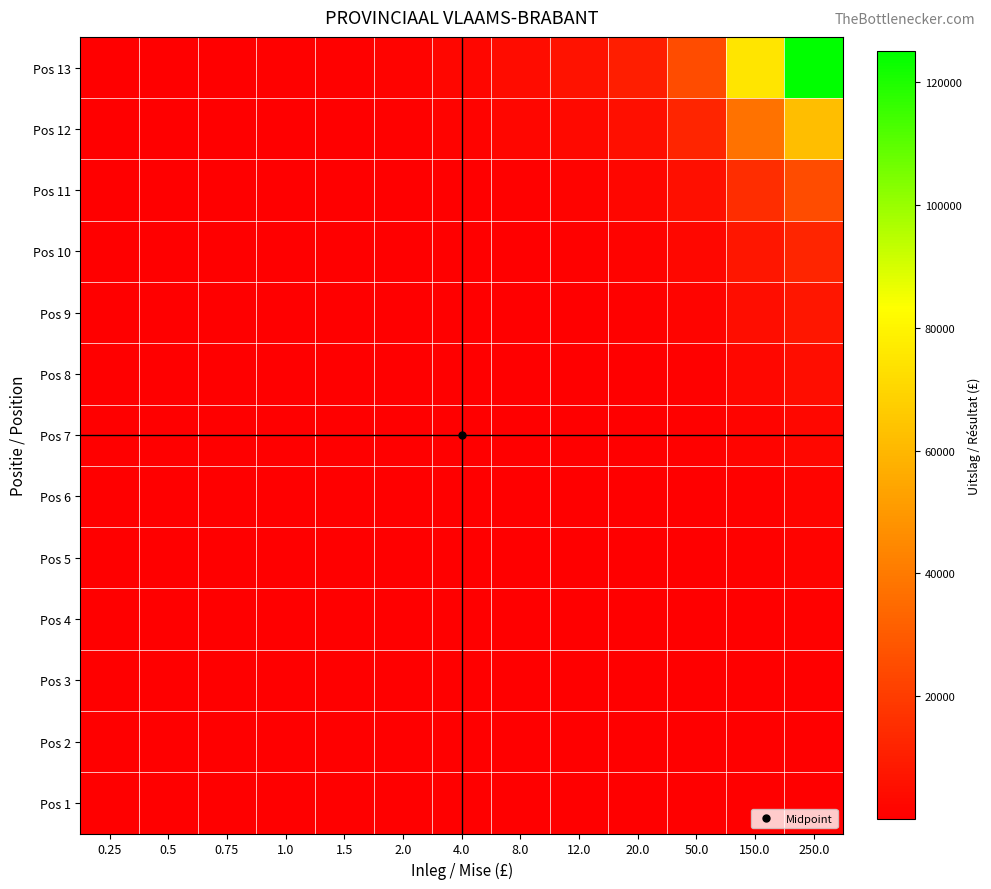

Which label corresponds to the largest value in the chart?

250.0